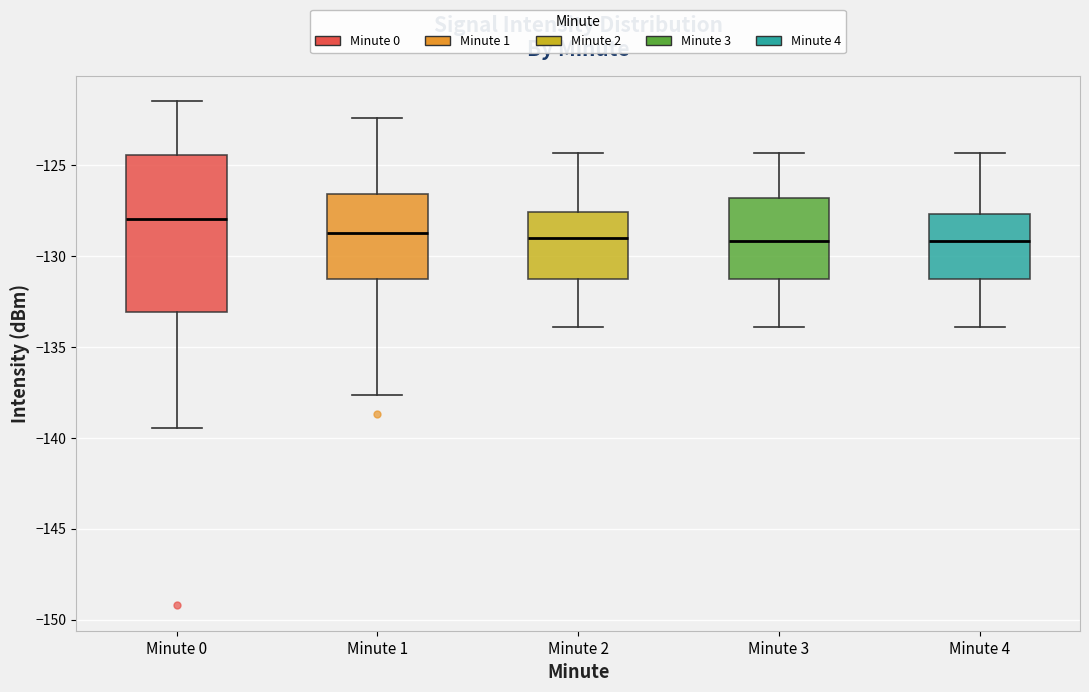

Comparing the boxes themselves (not the whiskers), which one is the tallest?

Minute 0